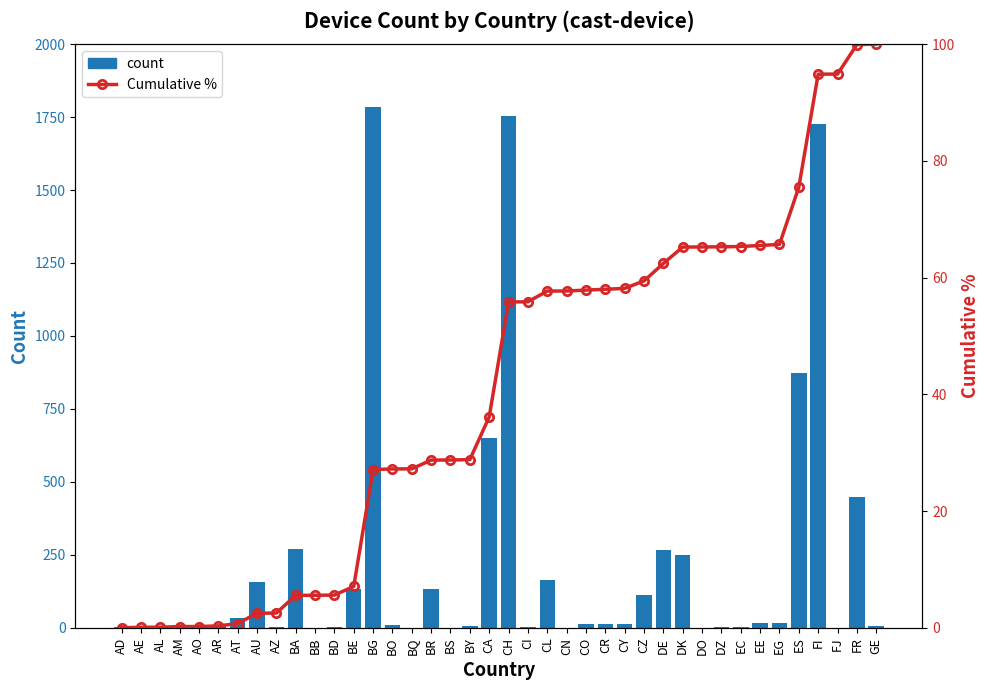

At BB, list the series in order from largest to smallest.

Cumulative %, count